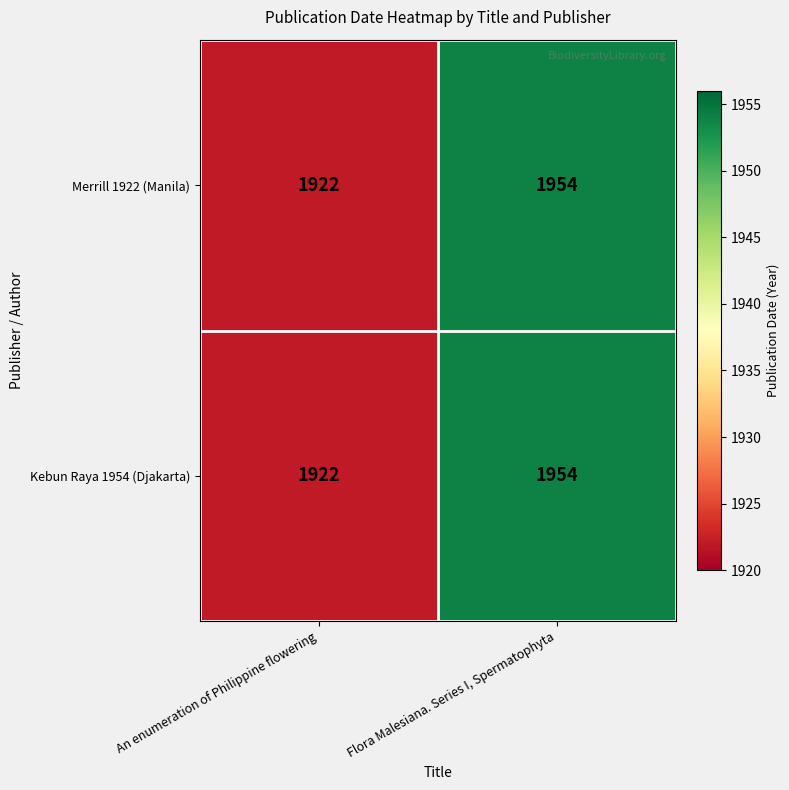

Is the value of Merrill 1922 (Manila) at Flora Malesiana. Series I, Spermatophyta greater than the value of Kebun Raya 1954 (Djakarta) at An enumeration of Philippine flowering?

Yes